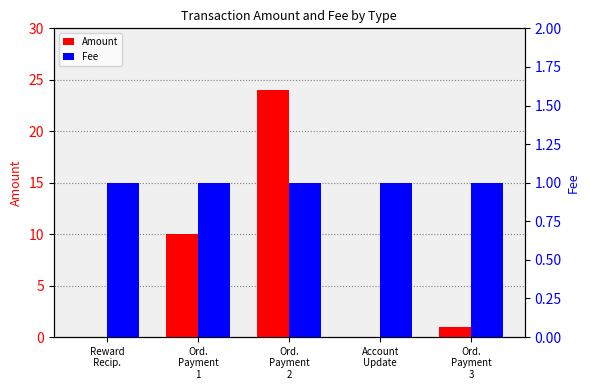

Which series has the widest spread of values?

Amount